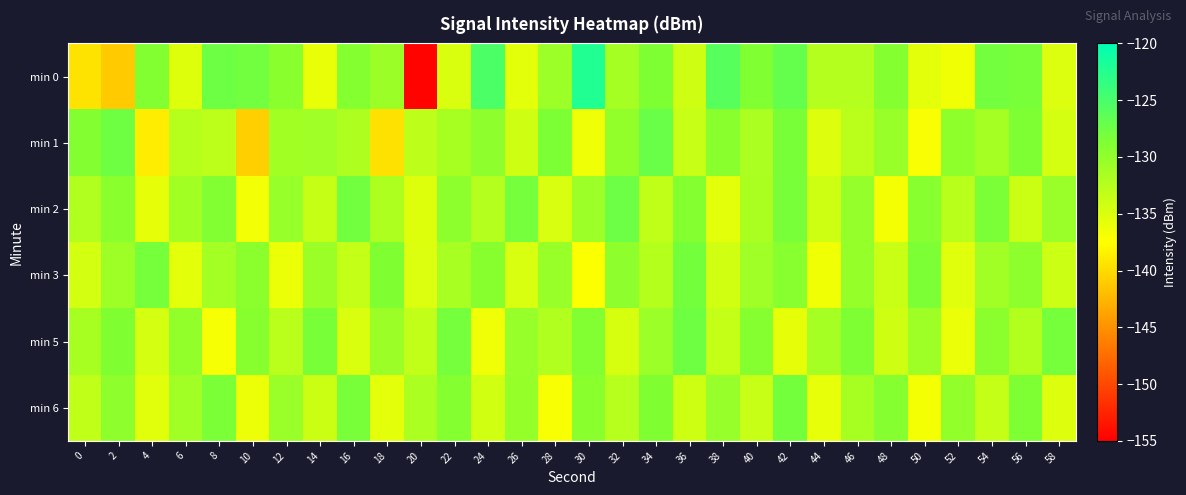

How many categories are shown in the chart?

30